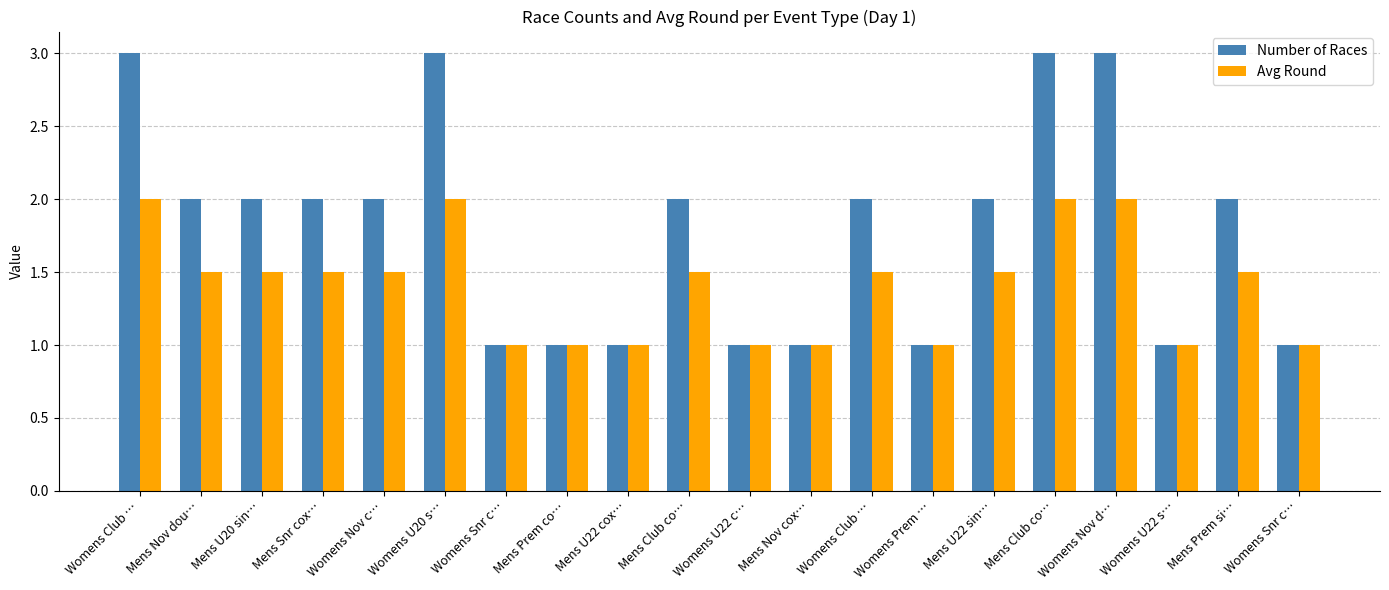

What is the average value of the Number of Races series?

1.8